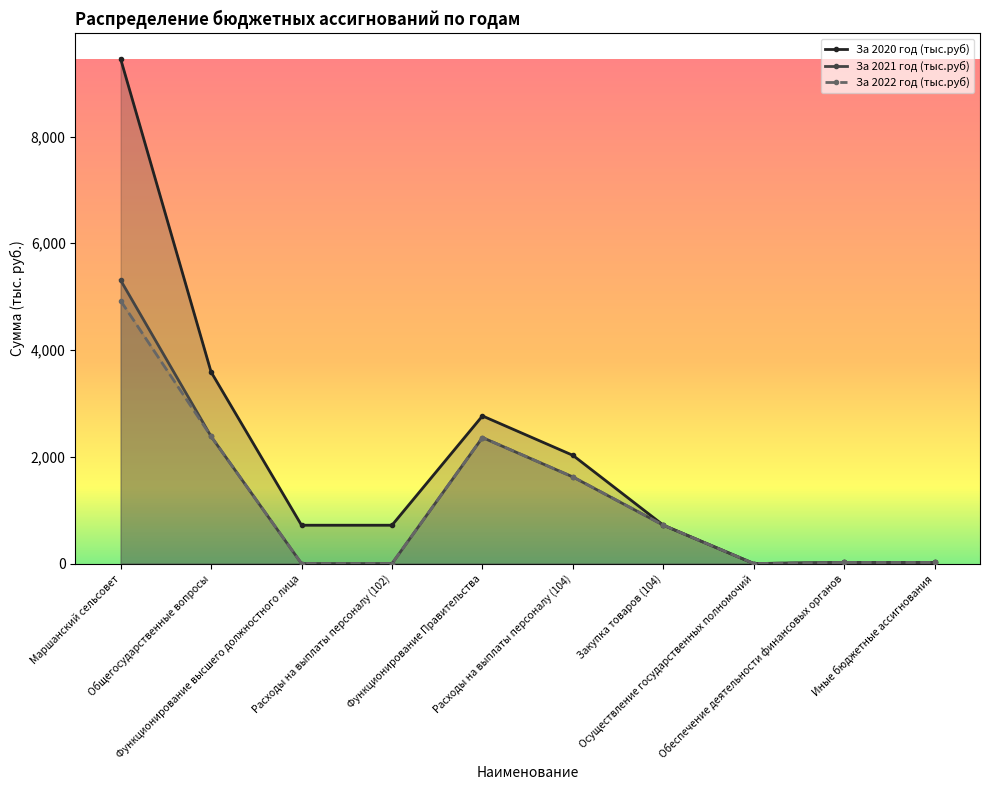

What is the average value of the За 2021 год (тыс.руб) series?

1243.3